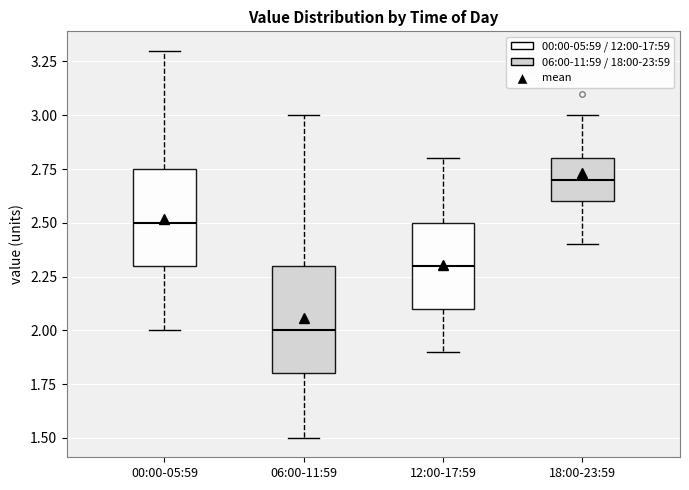

Reading left to right, read every box against the y-axis: the position of its median line, the range the box covers, and the ends of its whiskers. The values are not printed on the chart, so give them approximately, as read against the axis.

00:00-05:59: median 2.50, box 2.30 to 2.75, whiskers 2.00 to 3.30
06:00-11:59: median 2.00, box 1.80 to 2.30, whiskers 1.50 to 3.00
12:00-17:59: median 2.30, box 2.10 to 2.50, whiskers 1.90 to 2.80
18:00-23:59: median 2.70, box 2.60 to 2.80, whiskers 2.40 to 3.00